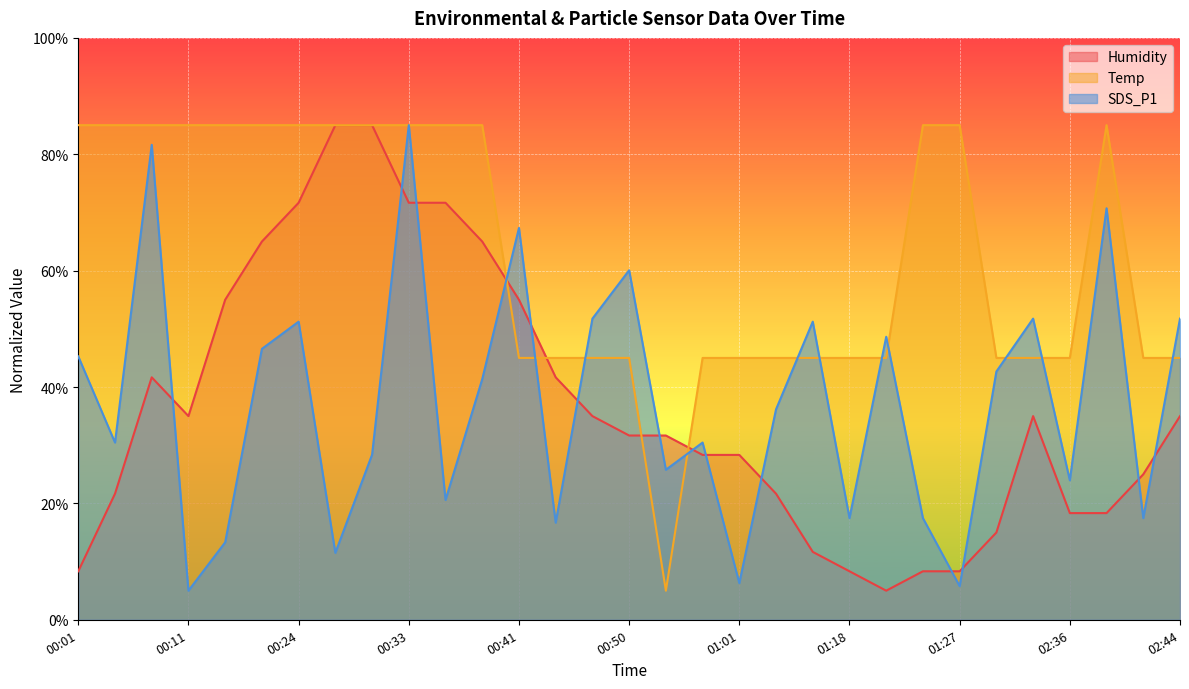

The SDS_P1 series shows 24.0 at 02:36. True or false?

True